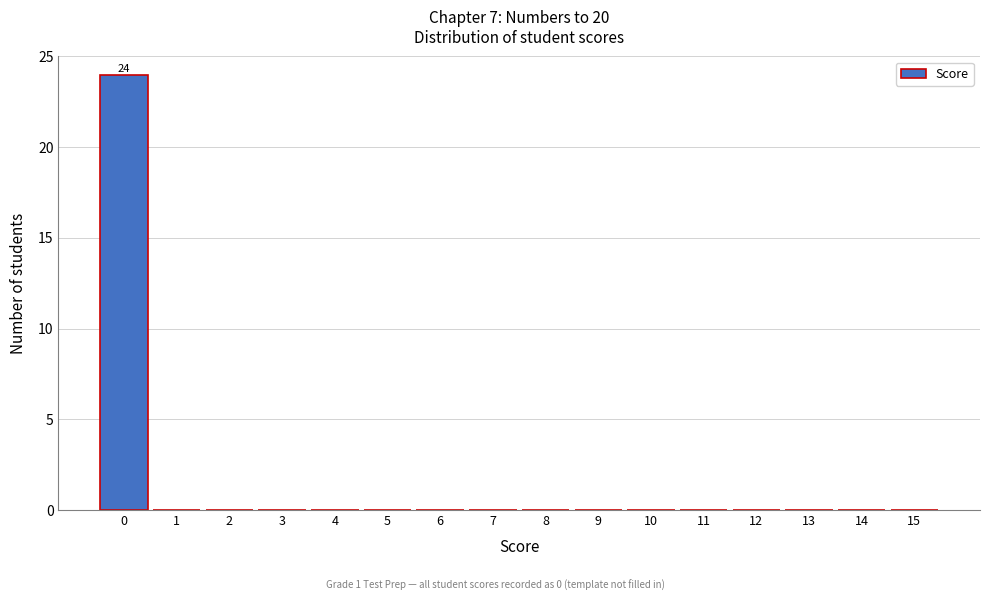

Reading left to right, list all the values displayed in this chart.

0=24	1=0	2=0	3=0	4=0	5=0	6=0	7=0	8=0	9=0	10=0	11=0	12=0	13=0	14=0	15=0